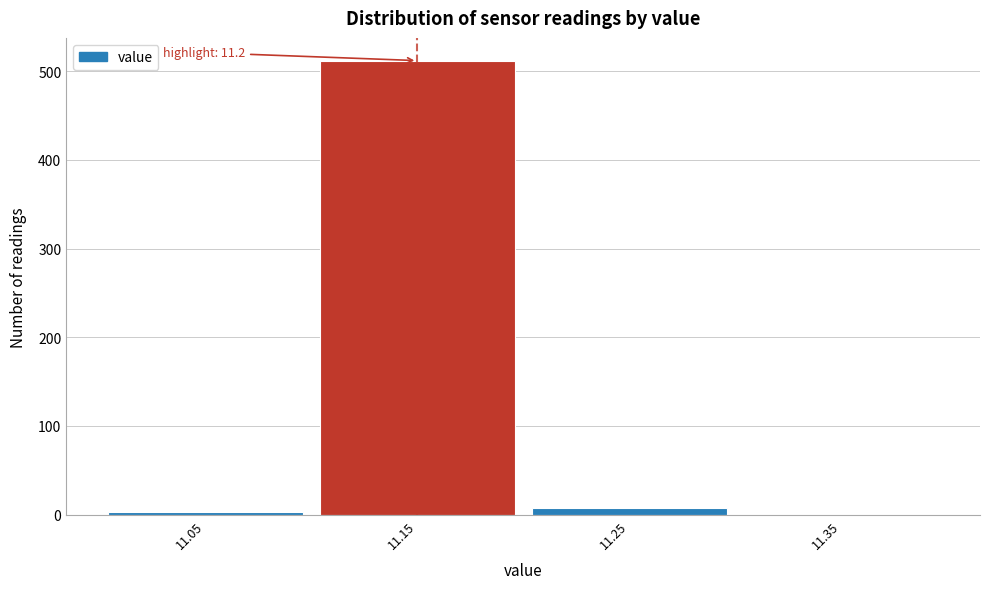

Reading right to left, what are all the values shown in this chart?

11.35=0	11.25=7	11.15=512	11.05=3